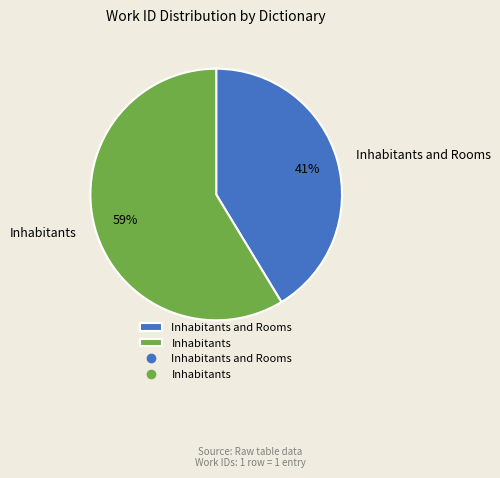

Is it true that Inhabitants is 59% of the pie?

True